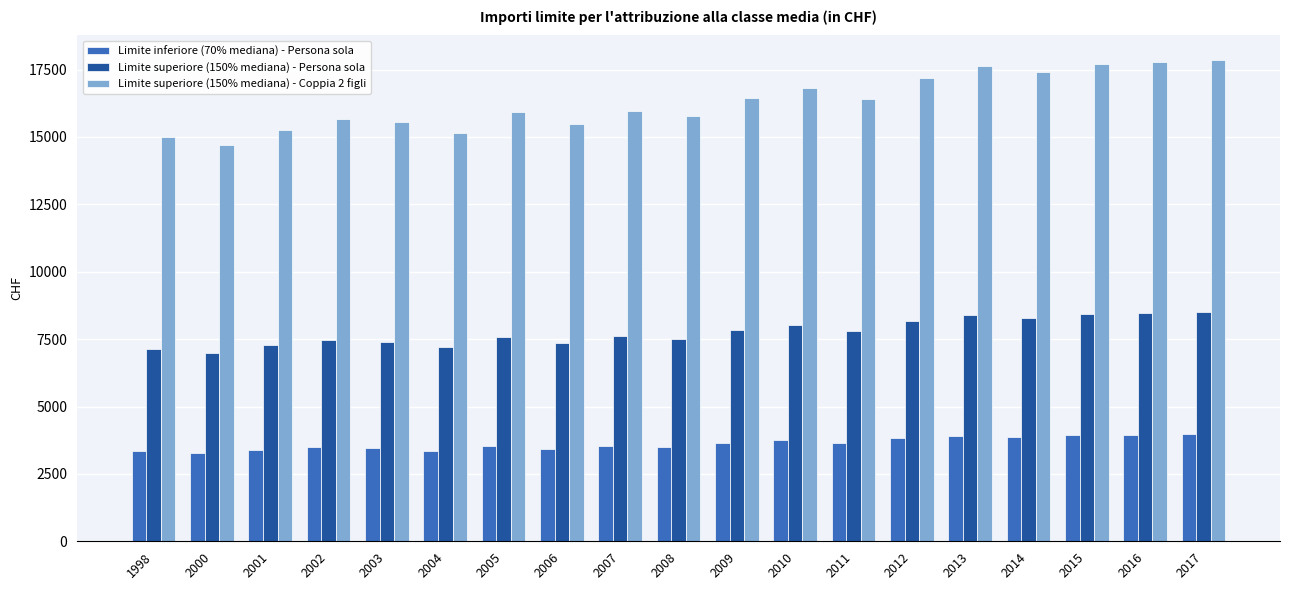

Which series has the widest spread of values?

Limite superiore (150% mediana) - Coppia 2 figli